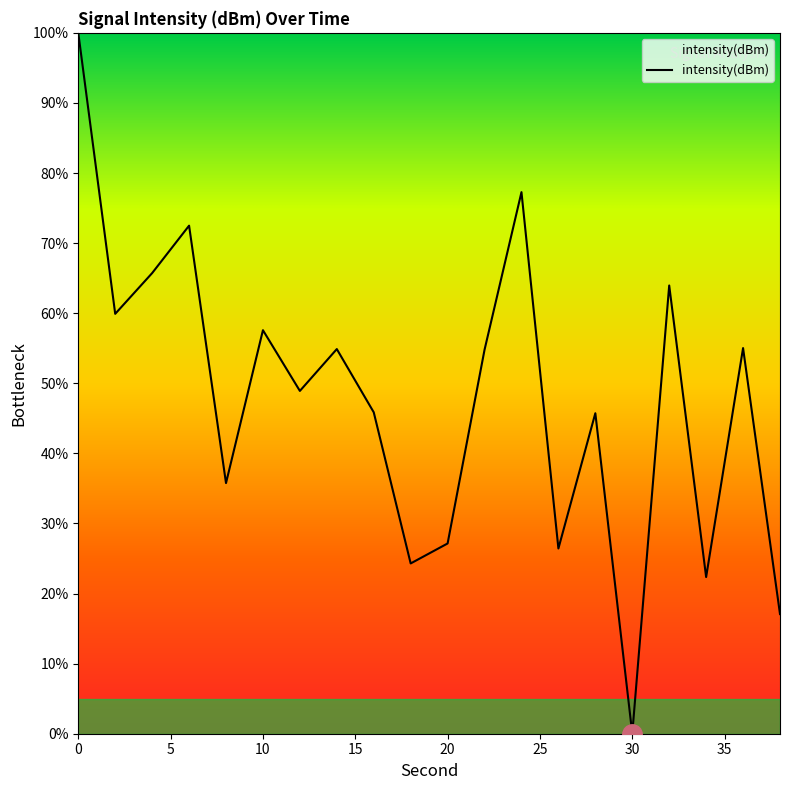

What is the difference between the maximum and minimum values?

100.0